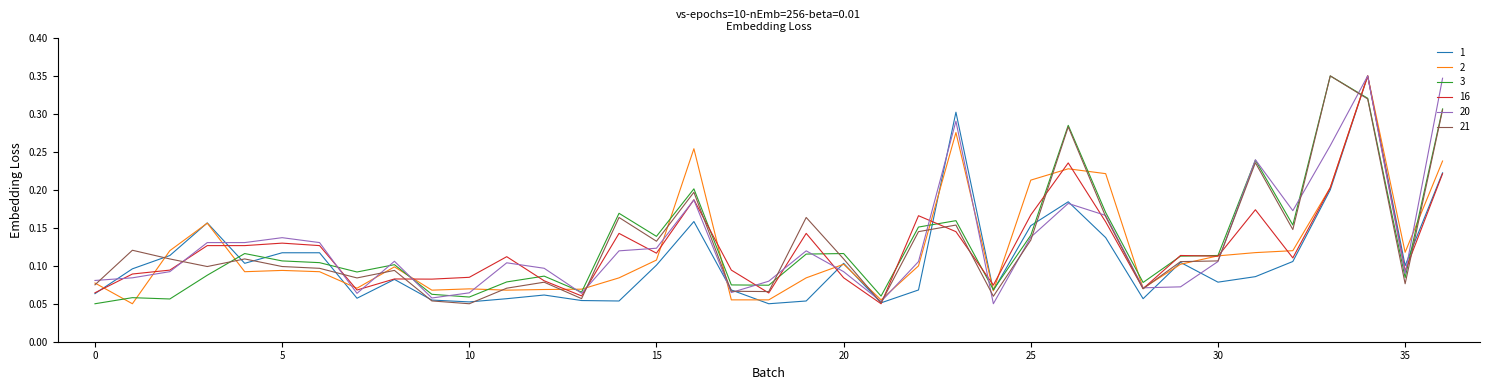

Is this an area chart (filled region under the line)?

No